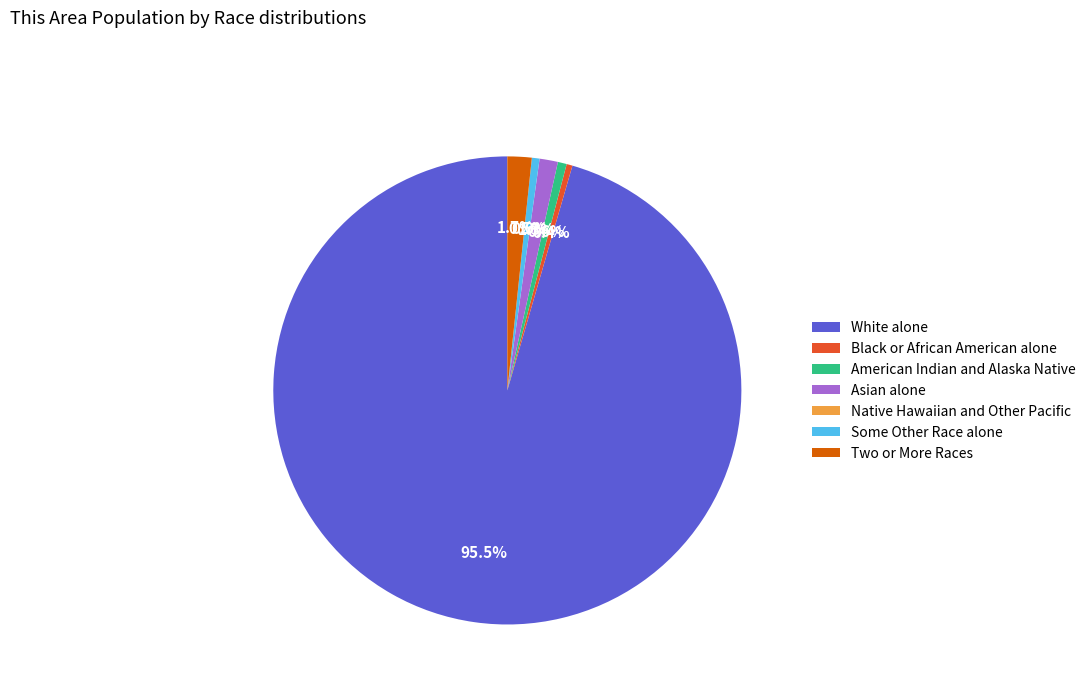

Count the number of slices in the pie.

7